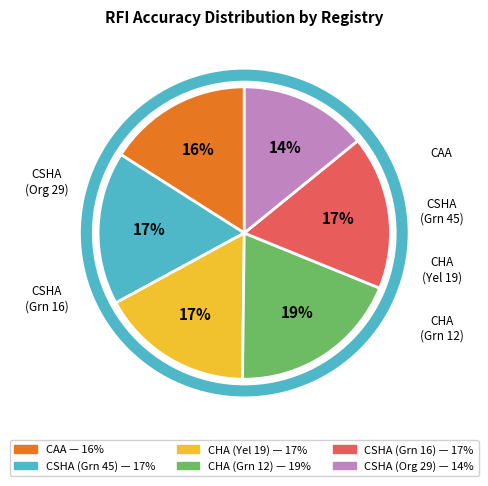

To the nearest percent, what is the average slice percentage?

17%